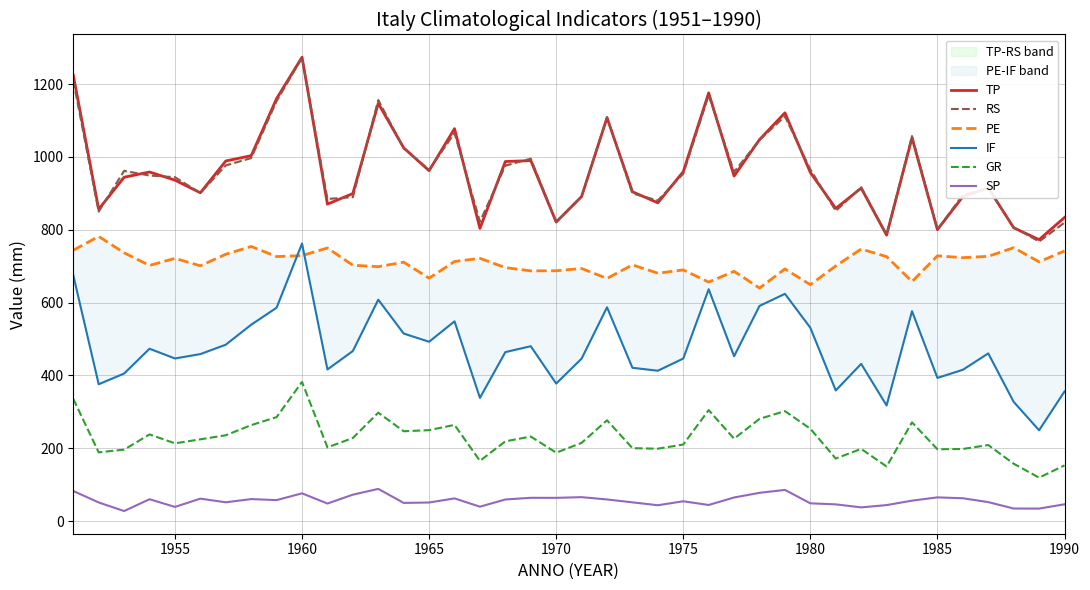

True or false: SP and GR intersect in this chart.

False